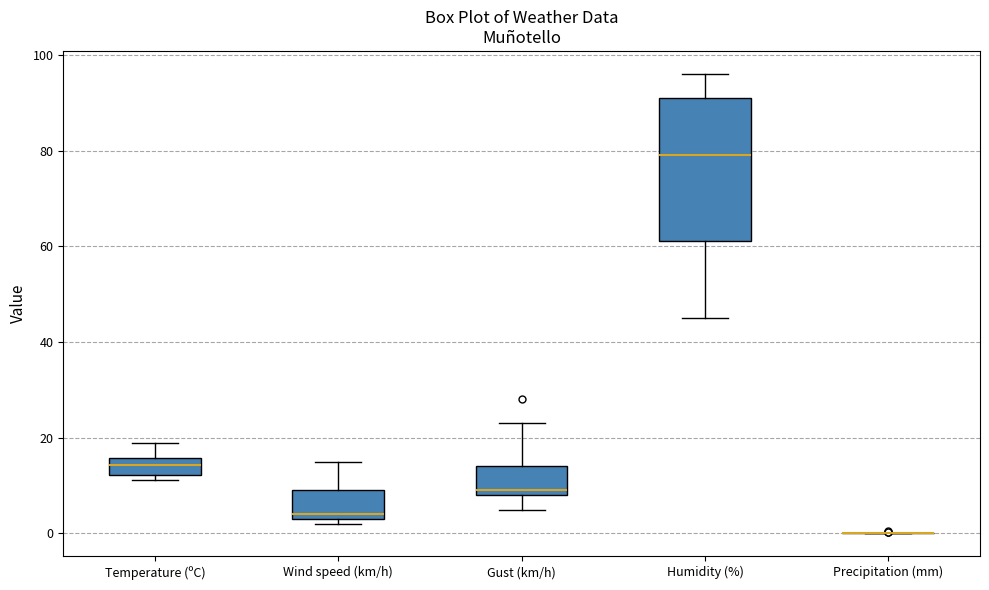

Reading left to right, transcribe this box plot: for each box, give where its median line is, the range the box spans, and where its two whiskers end, as read against the y-axis. The values are not printed on the chart, so give them approximately, as read against the axis.

Temperature (ºC): median 14, box 12 to 16, whiskers 12 (just below the box's lower edge) to 18
Wind speed (km/h): median 4 (just above the box's lower edge), box 4 to 10, whiskers 2 to 16
Gust (km/h): median 10, box 8 to 14, whiskers 6 to 24
Humidity (%): median 80, box 62 to 92, whiskers 46 to 96
Precipitation (mm): box collapsed to a line at 0, whiskers 0 to 0